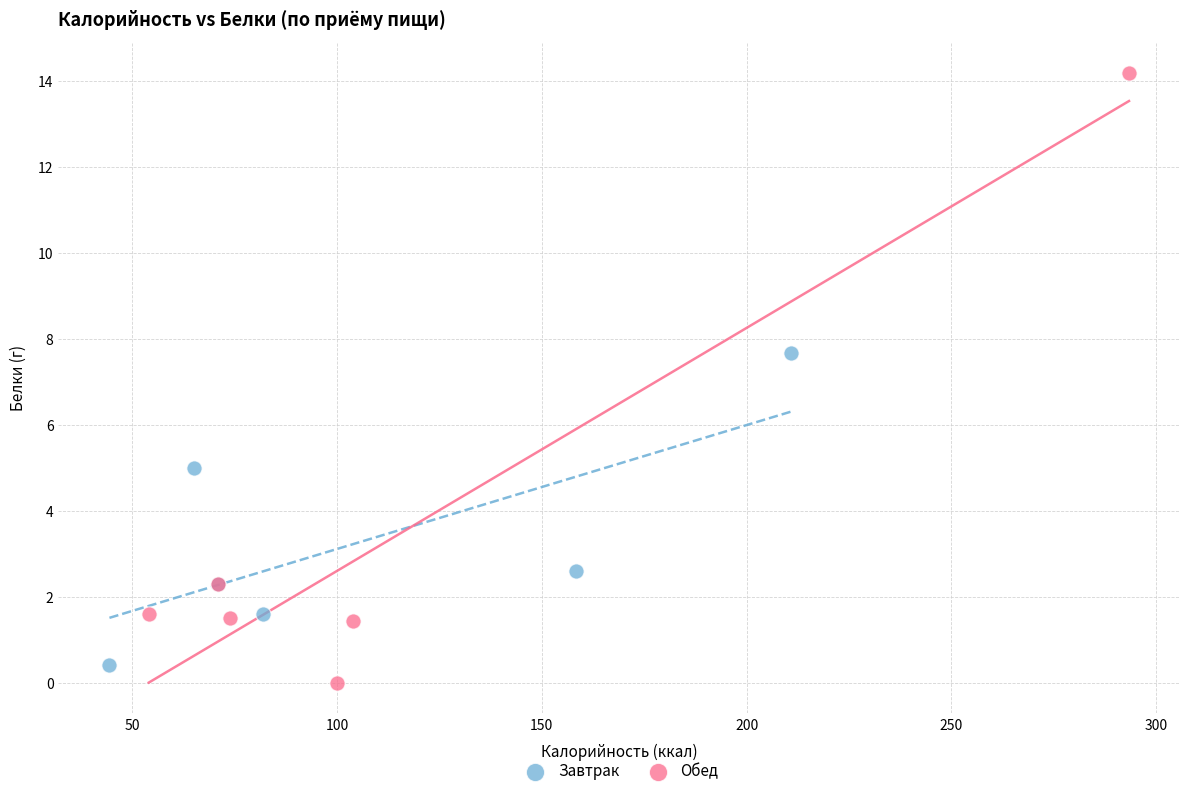

Which series contains the highest Y value?

Обед